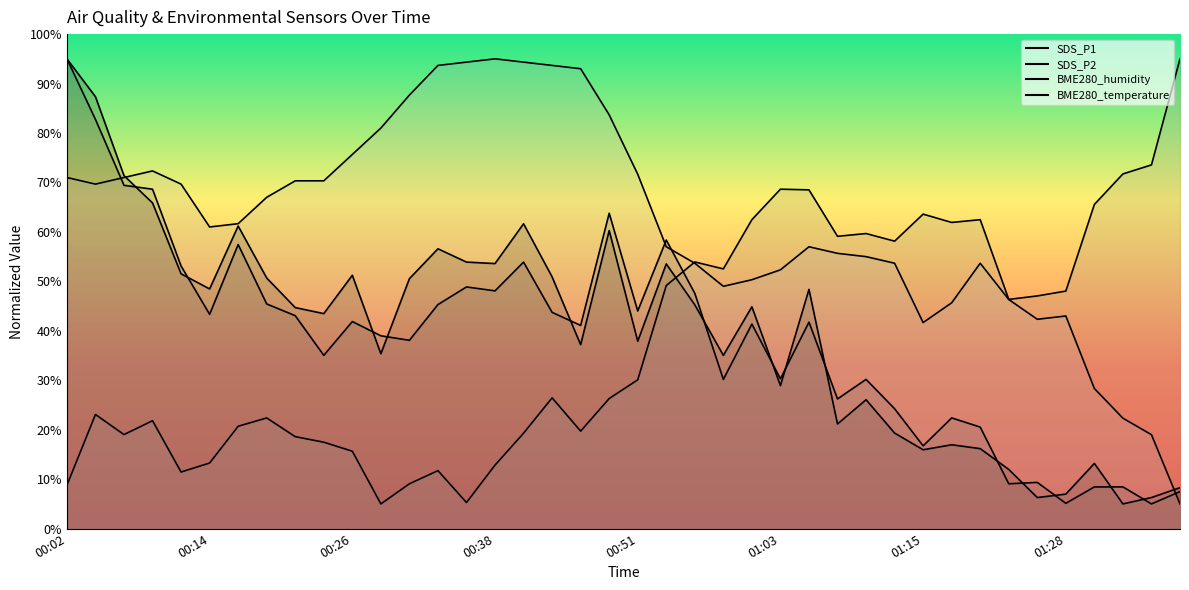

What is the difference between the maximum and second lowest values in the SDS_P2 series?

89.9